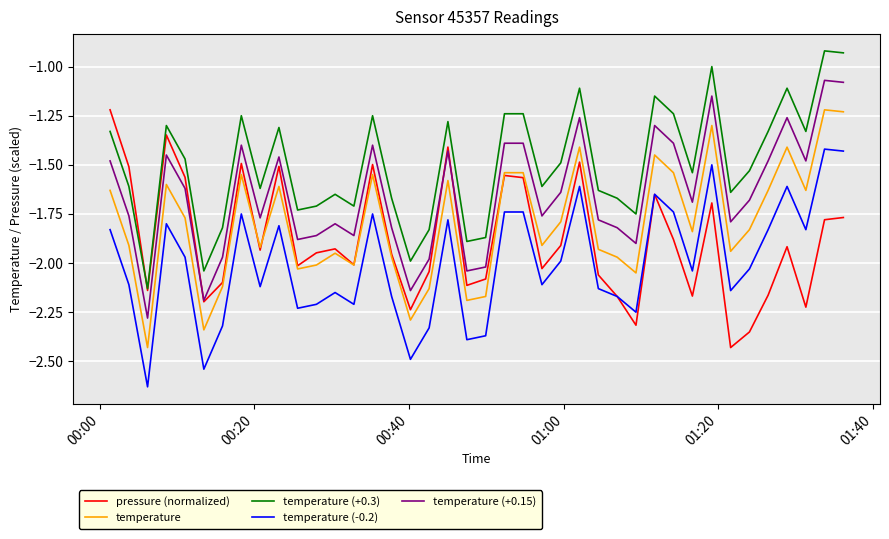

Which series has the largest total across all categories?

temperature (+0.3)